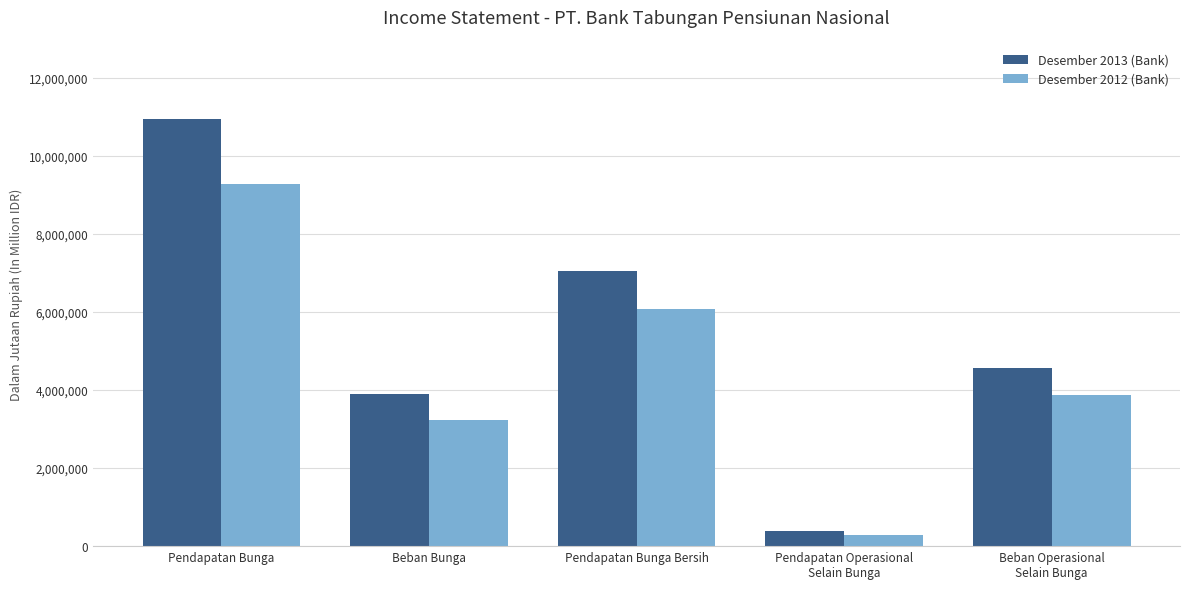

What is the maximum value shown in the chart?

10943058